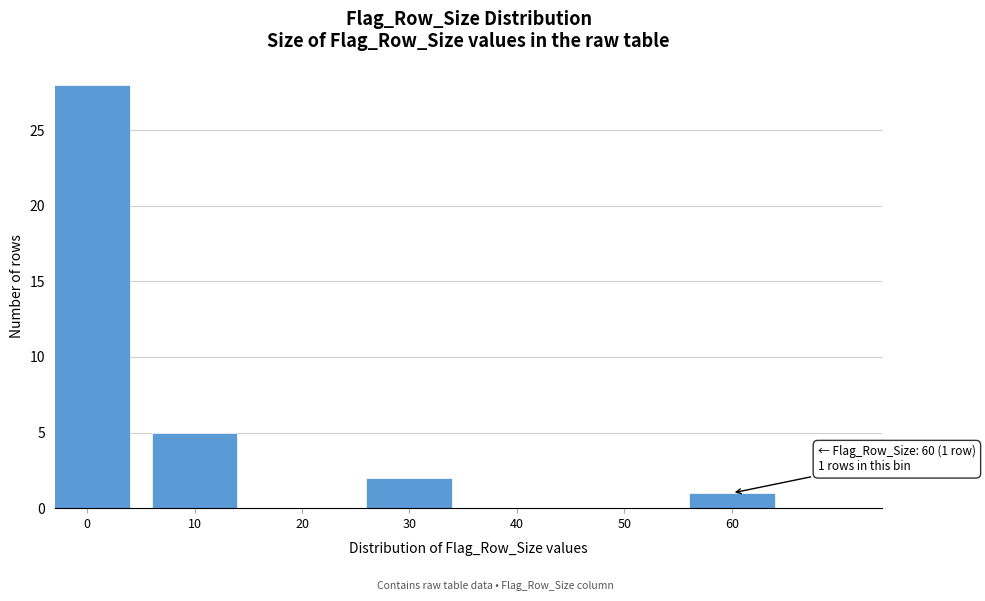

Reading left to right, list all the values displayed in this chart.

0=28	10=5	20=0	30=2	40=0	50=0	60=1